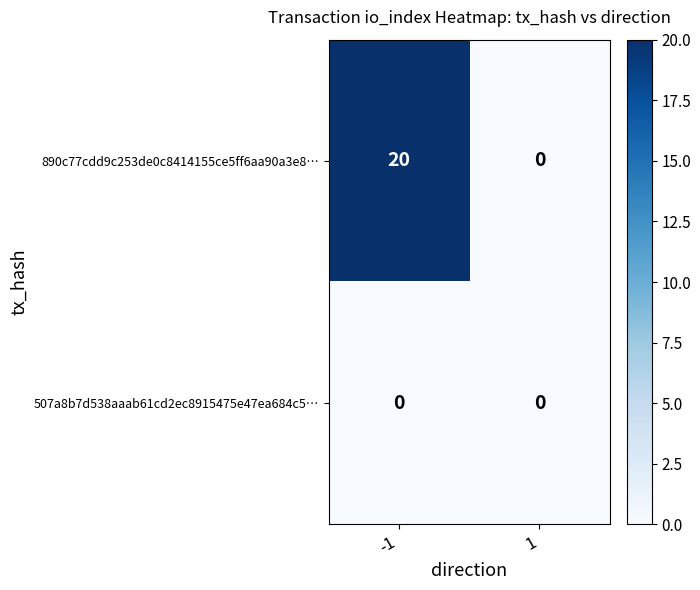

What is the average value of the 890c77cdd9c253de0c8414155ce5ff6aa90a3e8… series?

10